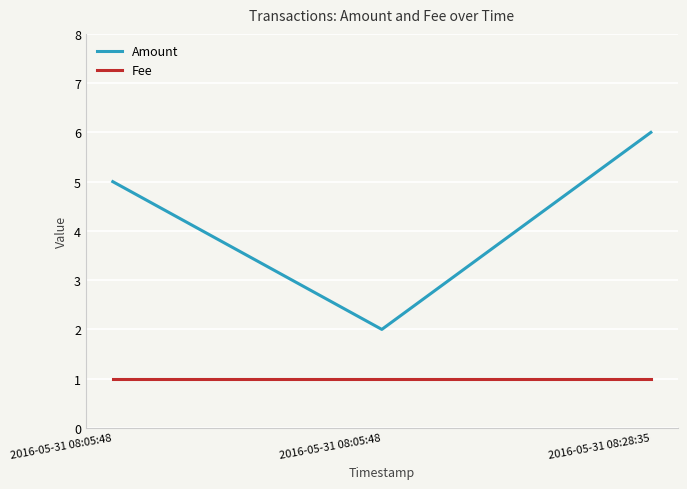

Rank the series by their average value, from highest to lowest.

Amount, Fee